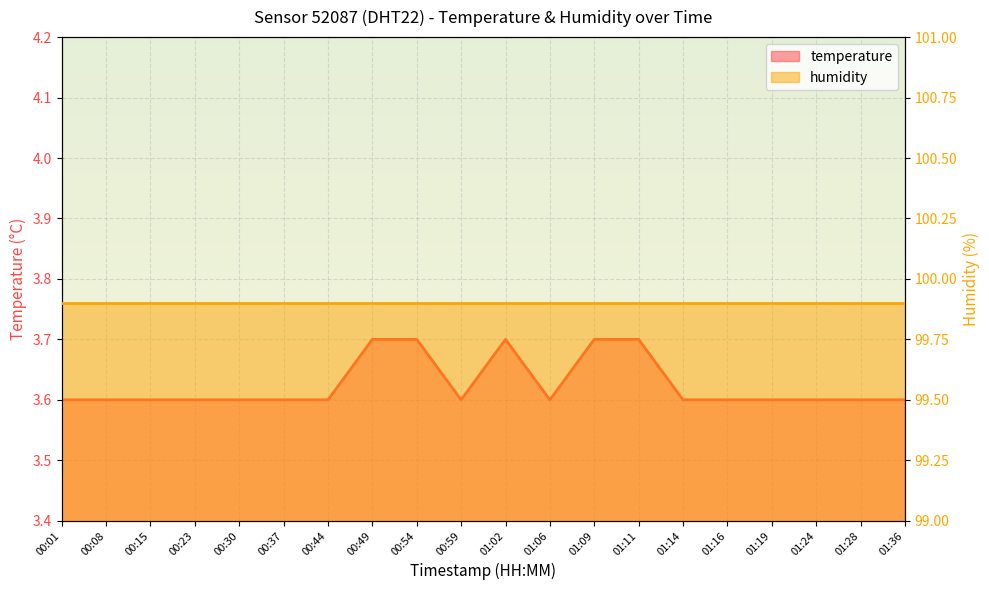

Read the value at 00:01.

3.6